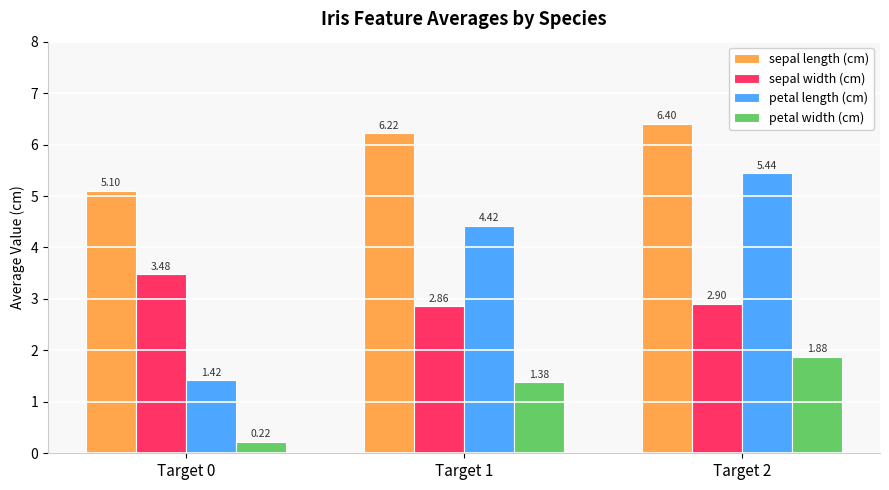

Which series has the largest range (max minus min)?

petal length (cm)